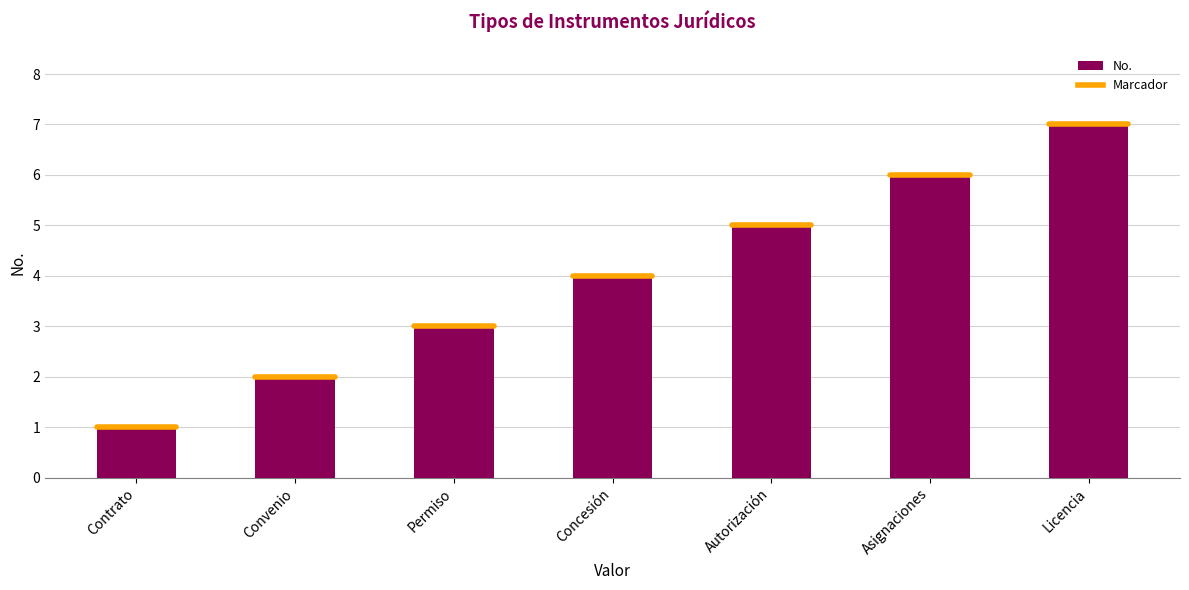

Rank the categories by value from highest to lowest.

Licencia, Asignaciones, Autorización, Concesión, Permiso, Convenio, Contrato